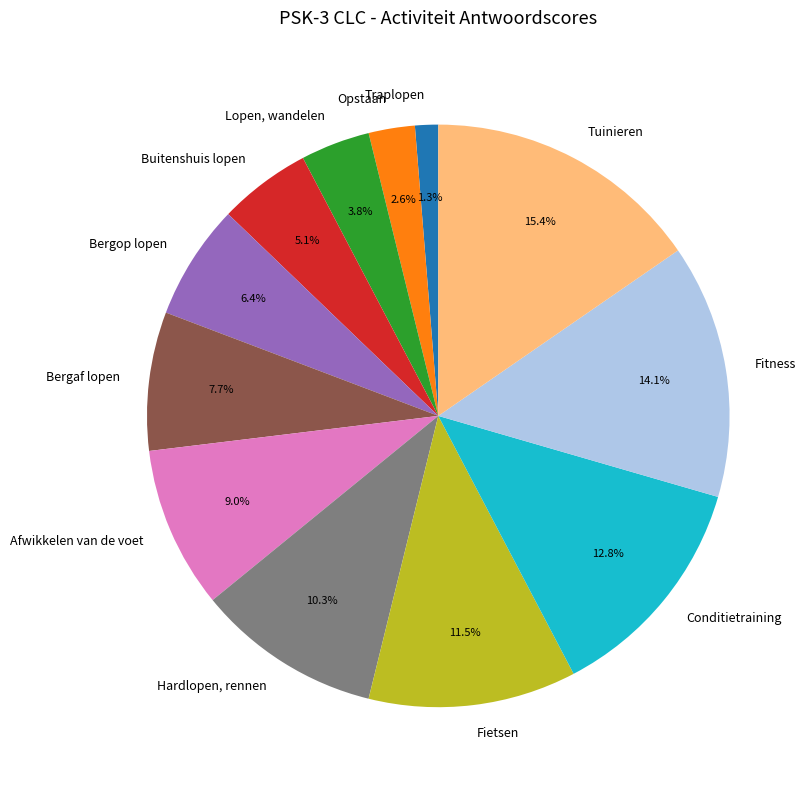

To the nearest percent, what is the difference between the largest and smallest slice percentages?

14%